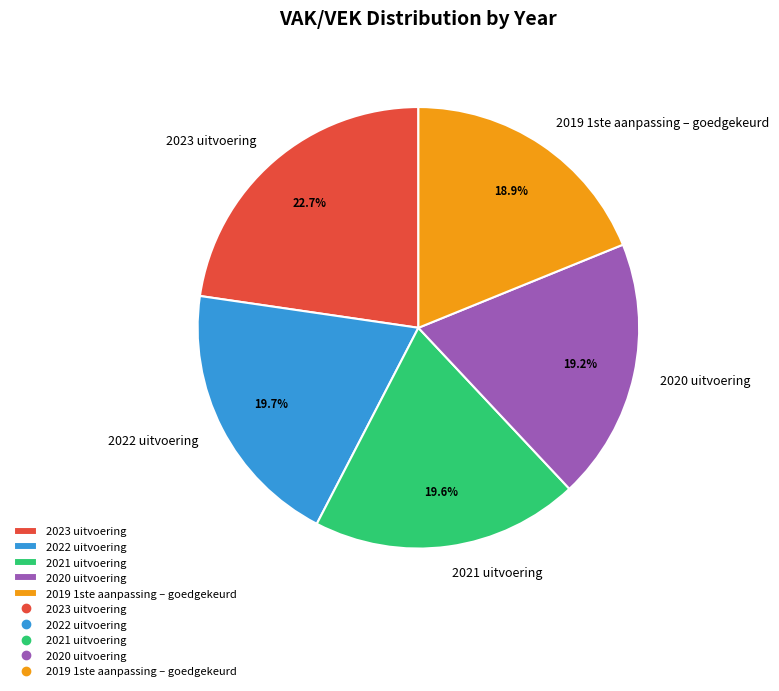

What percentage is the 2023 uitvoering slice, to the nearest percent?

23%